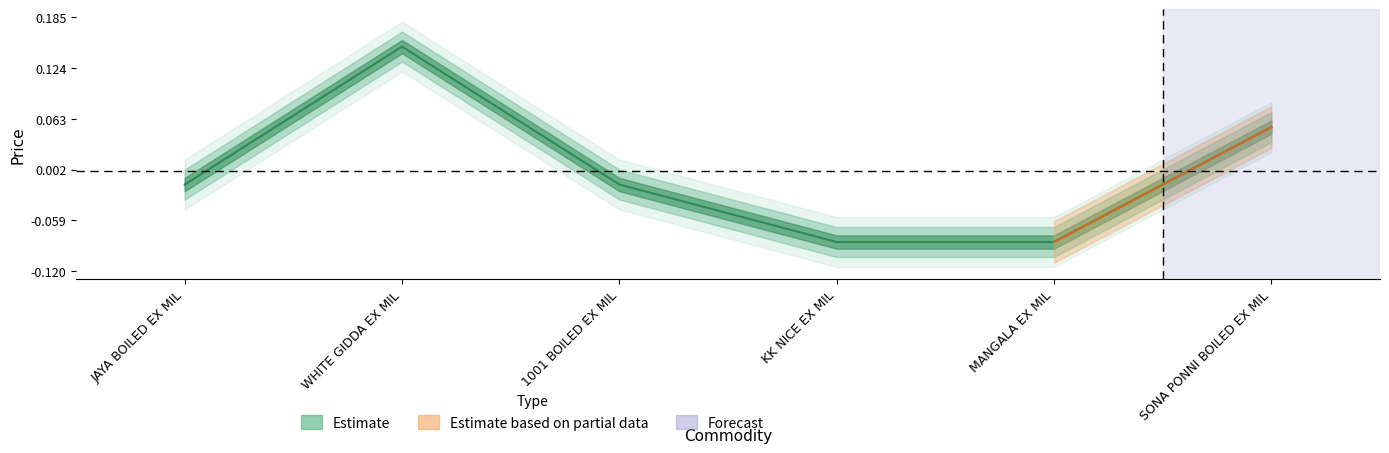

Reading left to right, extract all data points from this chart.

JAYA BOILED EX MIL=-0.0	WHITE GIDDA EX MIL=0.1	1001 BOILED EX MIL=-0.0	KK NICE EX MIL=-0.1	MANGALA EX MIL=-0.1	SONA PONNI BOILED EX MIL=0.1